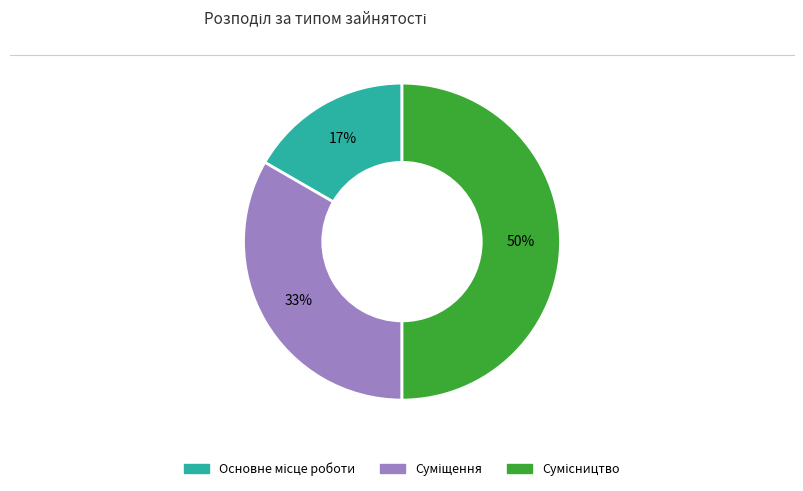

To the nearest percent, what is the average slice percentage?

33%